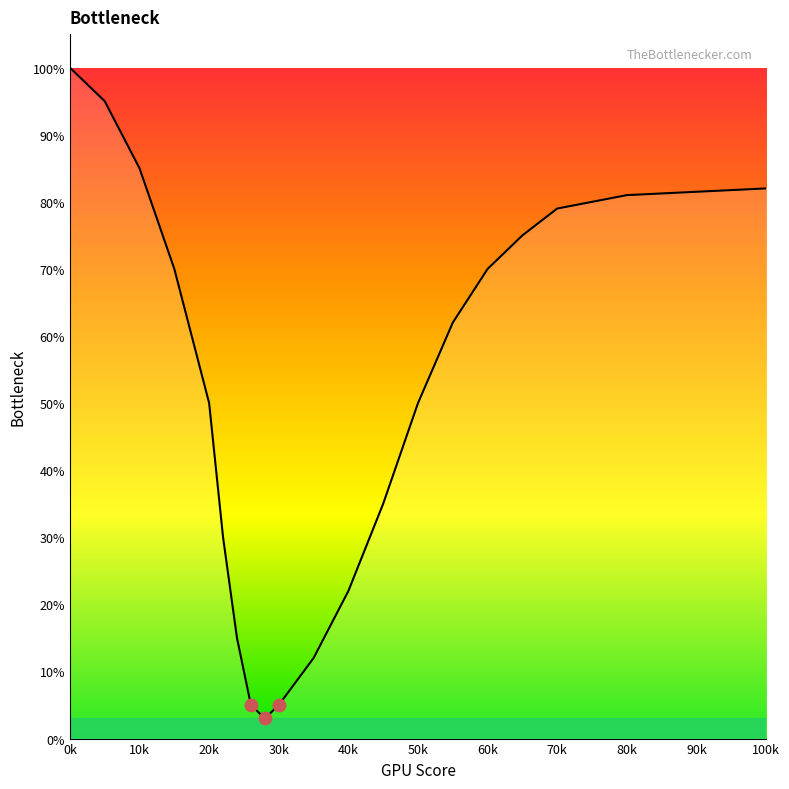

What is the difference between the maximum and minimum values?

97